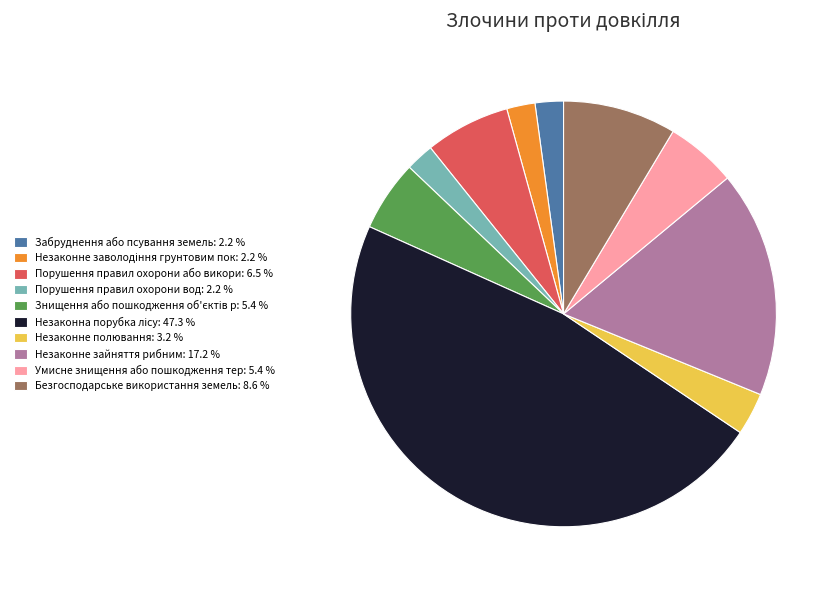

Is the sum of Порушення правил охорони вод: 2.2 % and Забруднення або псування земель: 2.2 % greater than half?

No